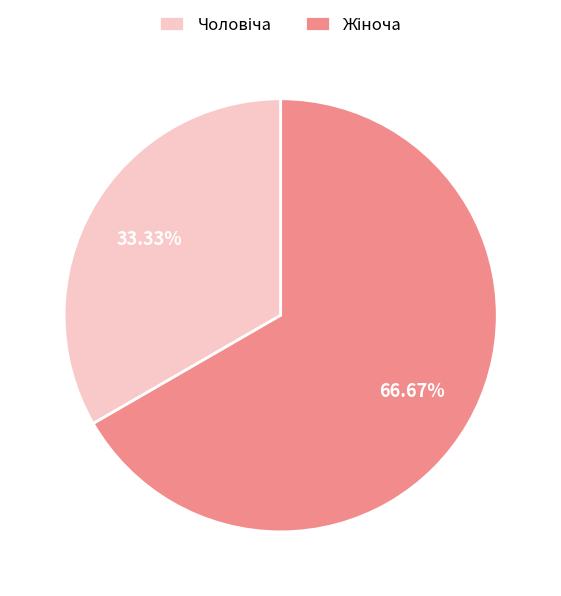

Is there any slice that represents more than half of the pie?

Yes